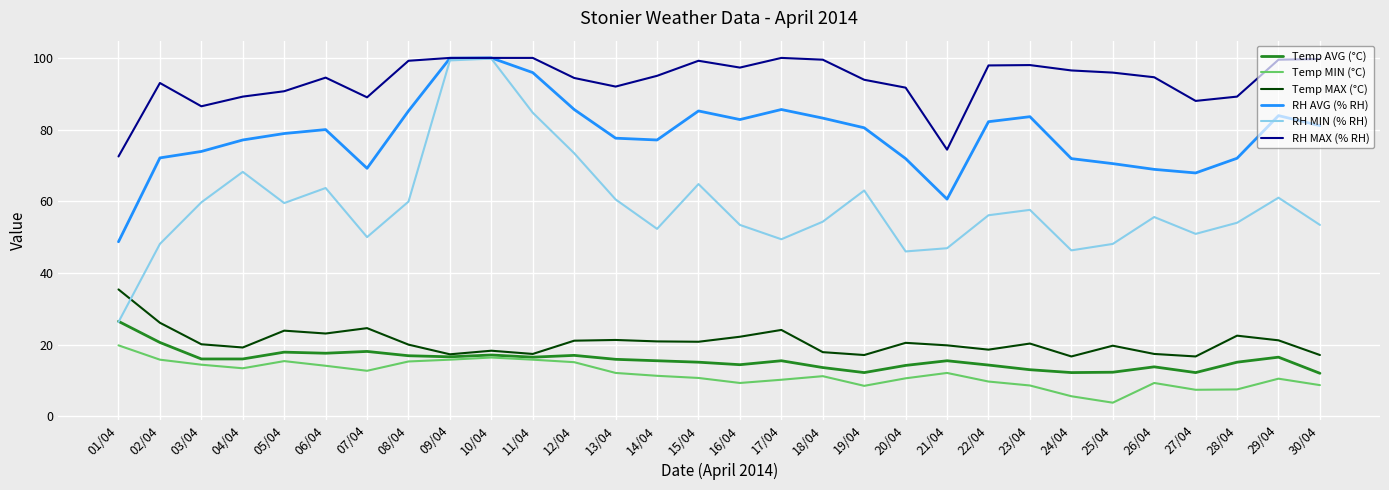

What is the total value across all series at 16/04?

279.4